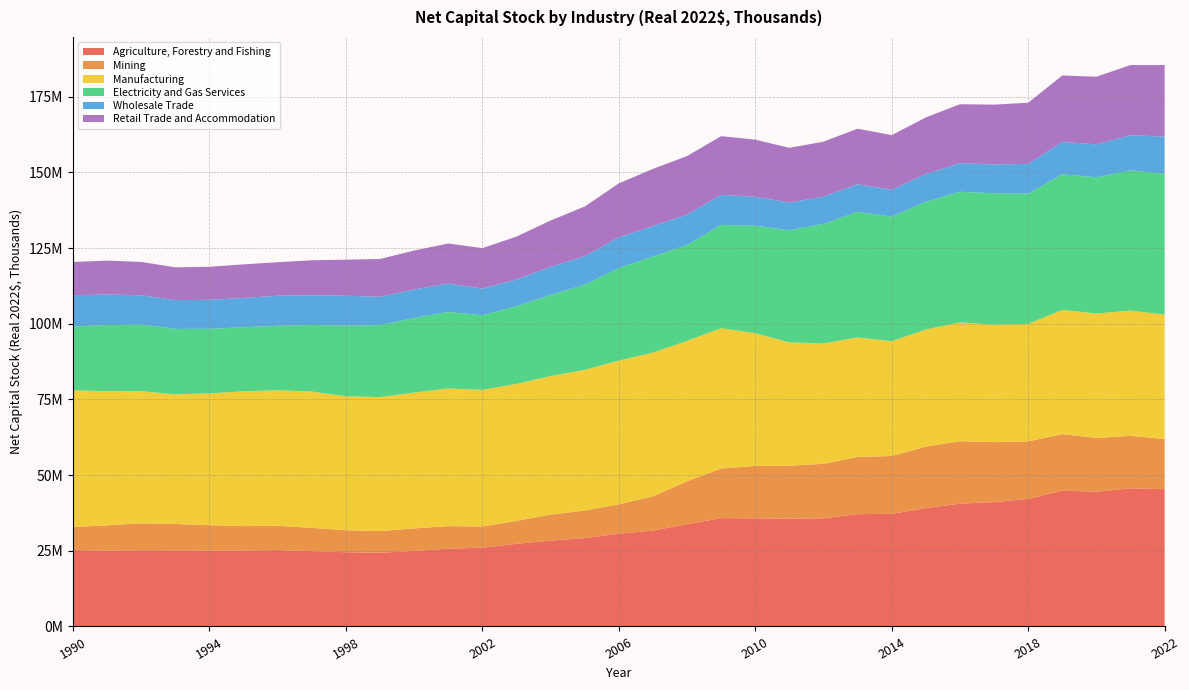

Reading left to right, extract all data points from this chart.

Agriculture, Forestry and Fishing: 1990=25241030	1991=25064075	1992=25197377	1993=25148429	1994=25067235	1995=25109222	1996=25235271	1997=24867739	1998=24513944	1999=24343394	2000=24933688	2001=25691740	2002=26024922	2003=27301838	2004=28351098	2005=29194292	2006=30645623	2007=31680259	2008=33794516	2009=35797334	2010=35691011	2011=35590406	2012=35703273	2013=37105808	2014=37204331	2015=39091896	2016=40585586	2017=41065730	2018=42136185	2019=44860502	2020=44509373	2021=45638019	2022=45351664
Mining: 1990=7636812	1991=8344966	1992=8853291	1993=8725987	1994=8367375	1995=8034684	1996=8042228	1997=7701670	1998=7280914	1999=7156275	2000=7459844	2001=7442827	2002=7011180	2003=7572364	2004=8604315	2005=9087940	2006=9714848	2007=11319681	2008=14145213	2009=16369810	2010=17335751	2011=17487553	2012=18023601	2013=18873117	2014=19106794	2015=20331593	2016=20610644	2017=19821259	2018=18991833	2019=18664552	2020=17761495	2021=17332801	2022=16545630
Manufacturing: 1990=45150201	1991=44273191	1992=43674611	1993=42785646	1994=43565085	1995=44531874	1996=44746325	1997=45021361	1998=44231157	1999=44268489	2000=44851538	2001=45479493	2002=45119160	2003=45233484	2004=45754502	2005=46483468	2006=47444315	2007=47461138	2008=46392678	2009=46366695	2010=43822894	2011=40767512	2012=39753078	2013=39484005	2014=37903565	2015=38670303	2016=39258460	2017=38793929	2018=38793397	2019=41022508	2020=41102515	2021=41357345	2022=41135493
Electricity and Gas Services: 1990=21093096	1991=21866906	1992=21977124	1993=21615610	1994=21310809	1995=21161893	1996=21274643	1997=21983267	1998=23367765	1999=23731177	2000=24648656	2001=25278491	2002=24633894	2003=25662262	2004=26809290	2005=28132439	2006=30600530	2007=31739766	2008=31637665	2009=34117259	2010=35508525	2011=37008197	2012=39512283	2013=41489205	2014=41158544	2015=42211367	2016=43119737	2017=43411305	2018=43054186	2019=44778302	2020=44985060	2021=46303569	2022=46516588
Wholesale Trade: 1990=10295286	1991=10091408	1992=9710514	1993=9517612	1994=9581852	1995=9671702	1996=9936984	1997=9828469	1998=9841676	1999=9393611	2000=9411990	2001=9385734	2002=8830396	2003=8847162	2004=9255578	2005=9421525	2006=10133863	2007=10089417	2008=10059581	2009=9915302	2010=9568299	2011=9145999	2012=8998942	2013=9124115	2014=8904332	2015=9150731	2016=9472481	2017=9504717	2018=9823131	2019=10734320	2020=10881883	2021=11623803	2022=12270733
Retail Trade and Accommodation: 1990=10973117	1991=11206510	1992=10993017	1993=10830657	1994=10903161	1995=11083632	1996=11086310	1997=11553507	1998=11906179	1999=12484490	2000=12857472	2001=13217810	2002=13343746	2003=14154988	2004=15321824	2005=16383863	2006=17814493	2007=18846683	2008=19341121	2009=19388397	2010=18870364	2011=18087368	2012=18153737	2013=18339569	2014=18018439	2015=18672707	2016=19449674	2017=19768016	2018=20189845	2019=21932458	2020=22333954	2021=23179905	2022=23626440